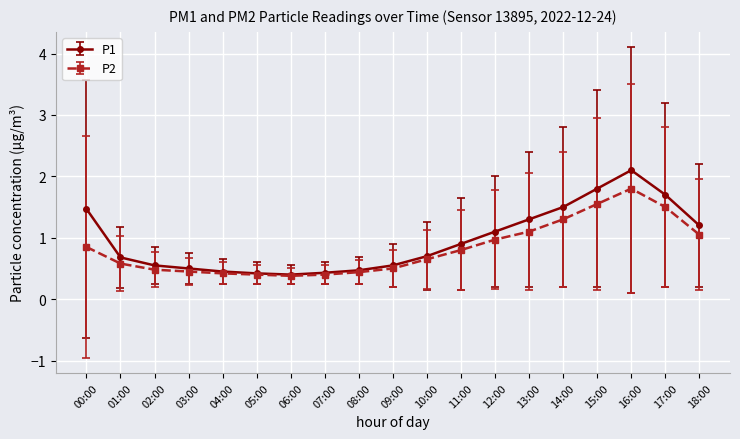

List the series in order of their peak value, lowest first.

P2, P1